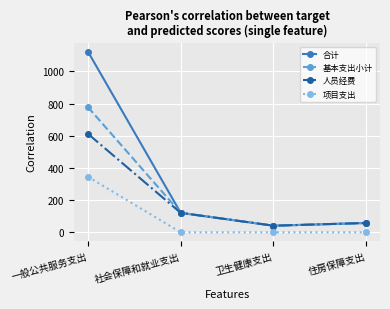

What is the maximum value for 合计?

1122.9